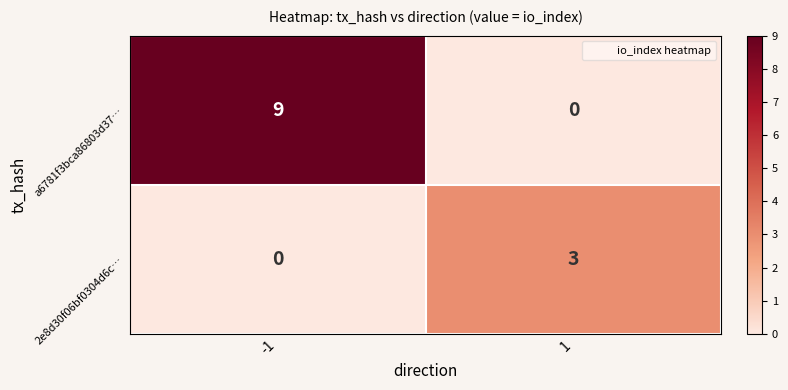

What is the total value across all series at -1?

9